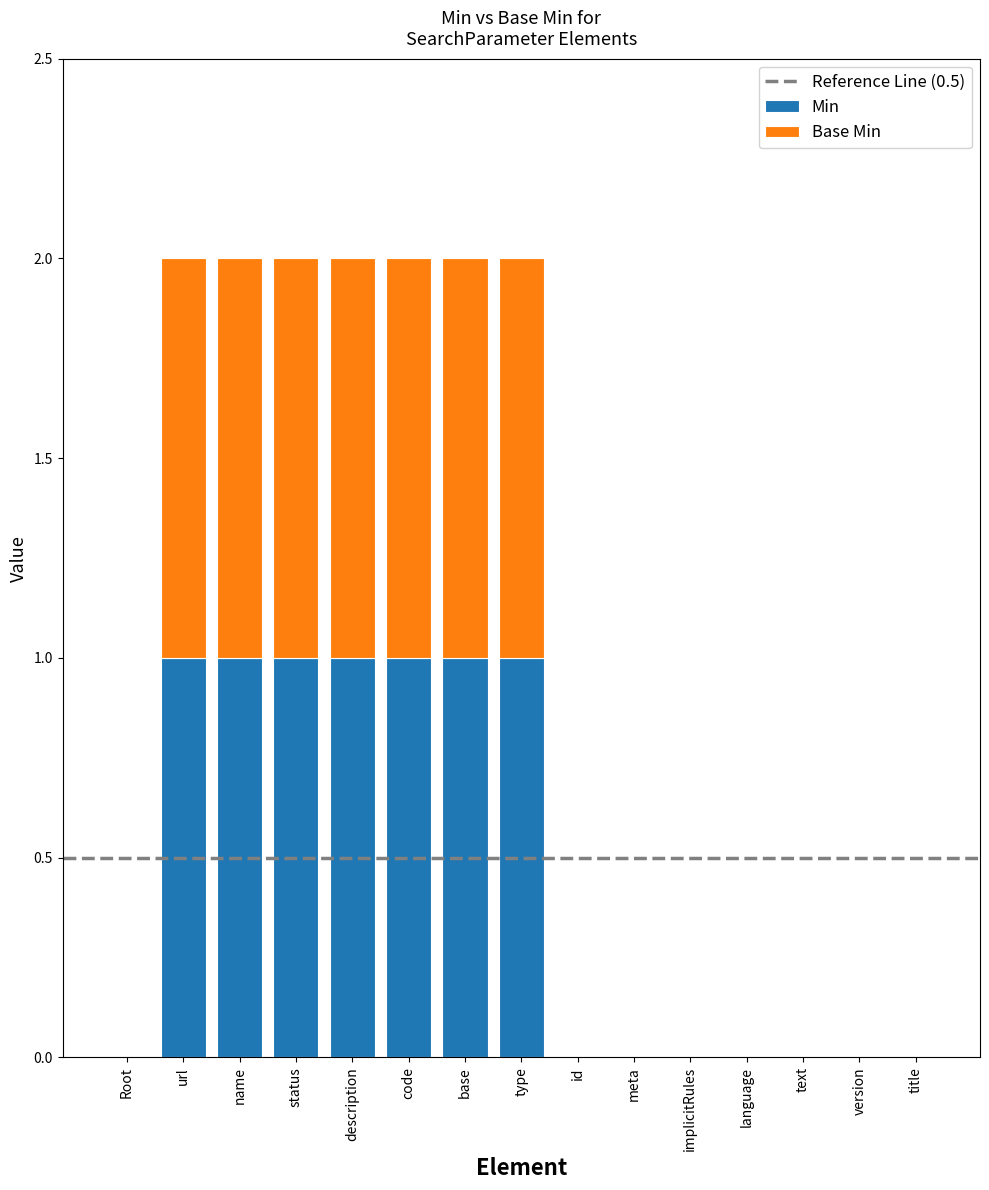

The value of Min at meta is 0. True or false?

True